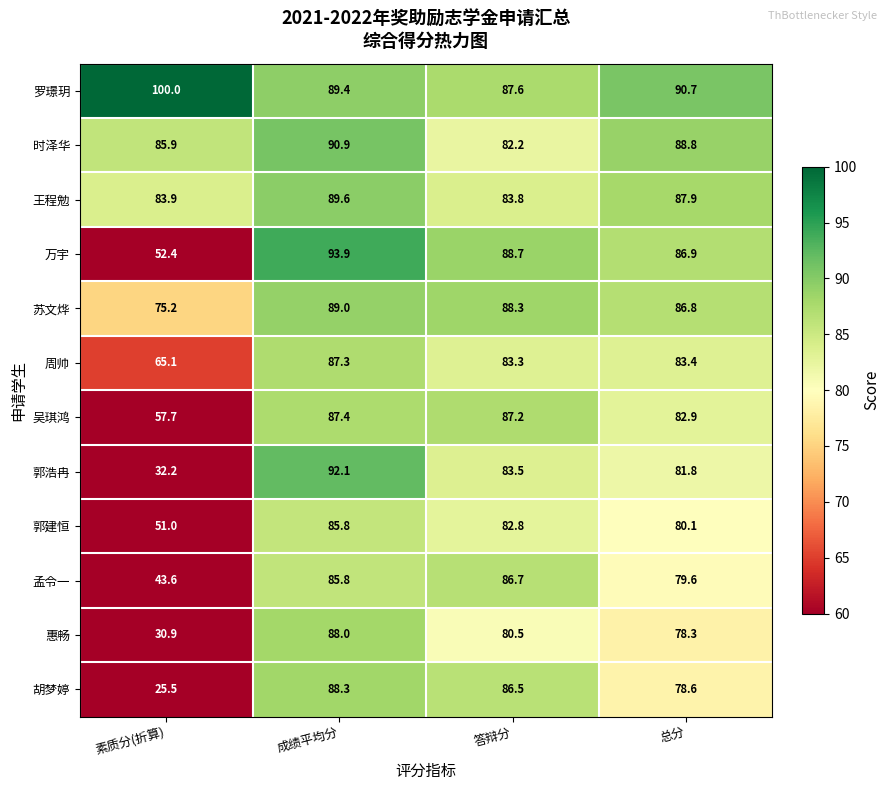

Read the 时泽华 value at 总分.

88.8